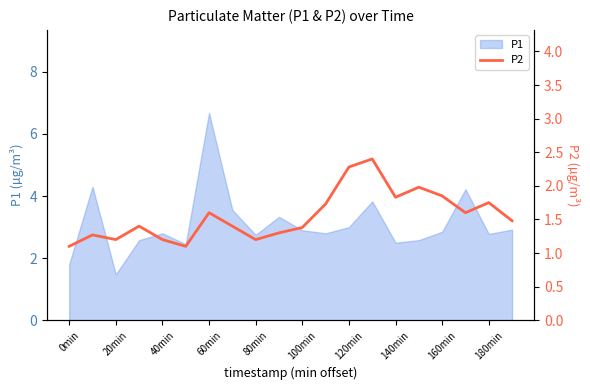

Reading left to right, extract all data points from this chart.

1.1	1.3	1.2	1.4	1.2	1.1	1.6	1.4	1.2	1.3	1.4	1.7	2.3	2.4	1.8	2.0	1.9	1.6	1.8	1.5